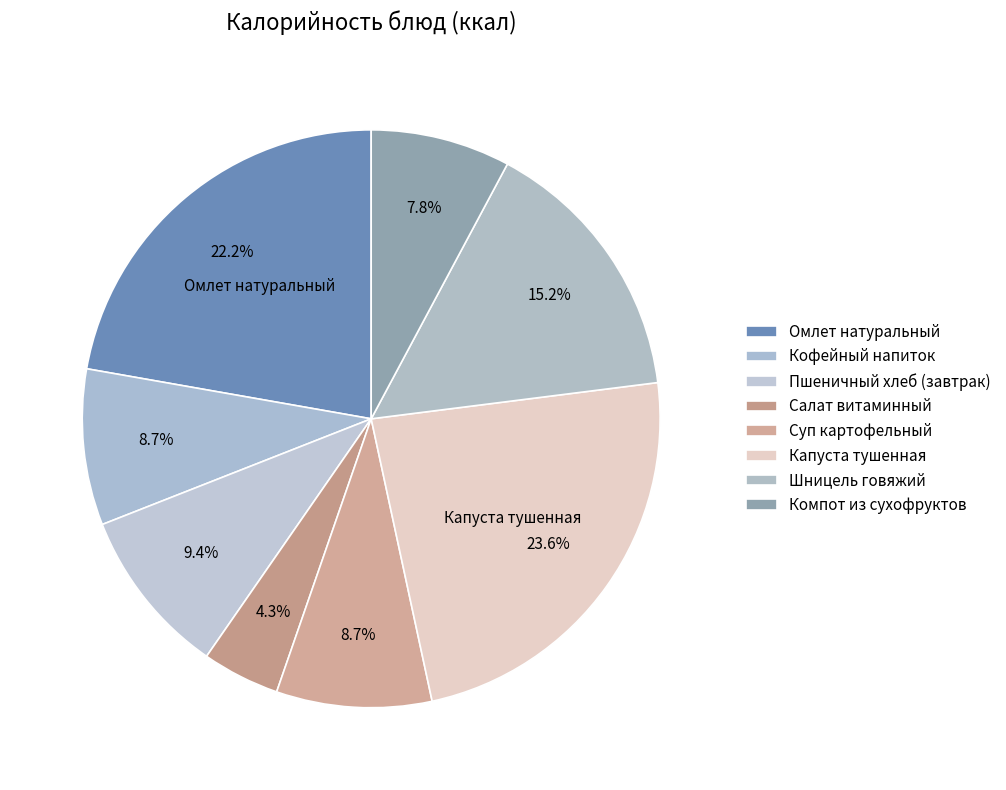

Does Компот из сухофруктов account for over 50% of the chart?

No